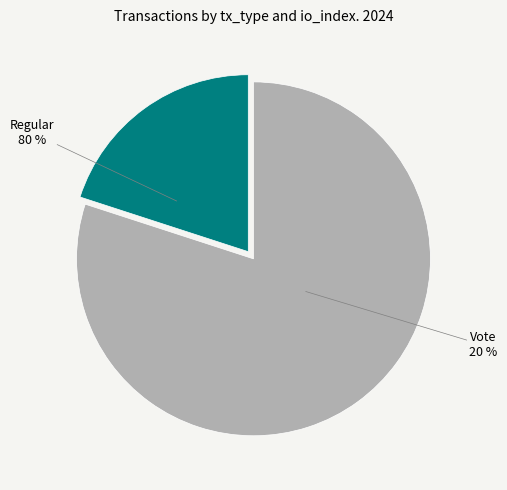

Does Regular represent more than half of the total?

Yes